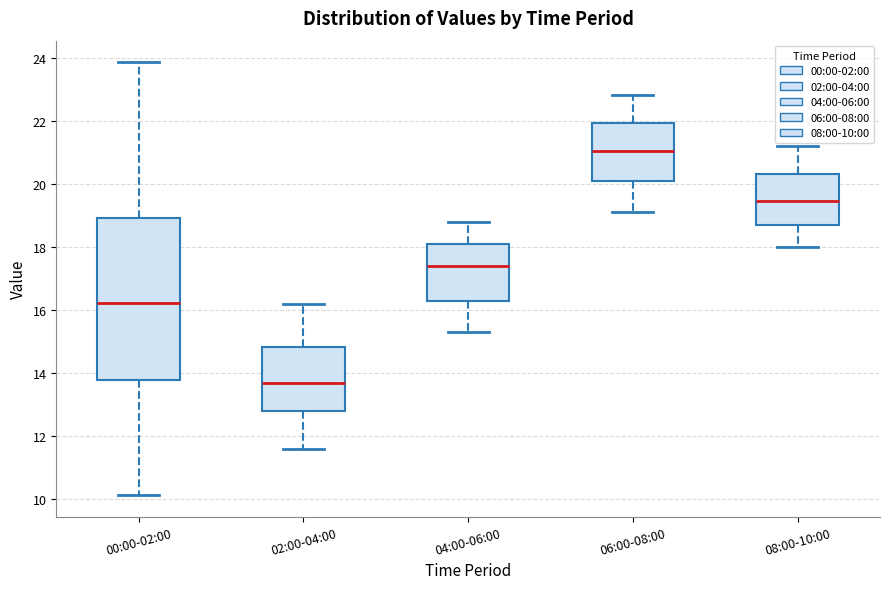

Where does the lower whisker of the box for 00:00-02:00 end on the y-axis? The values are not printed on the chart, so give them approximately, as read against the axis.

10.2